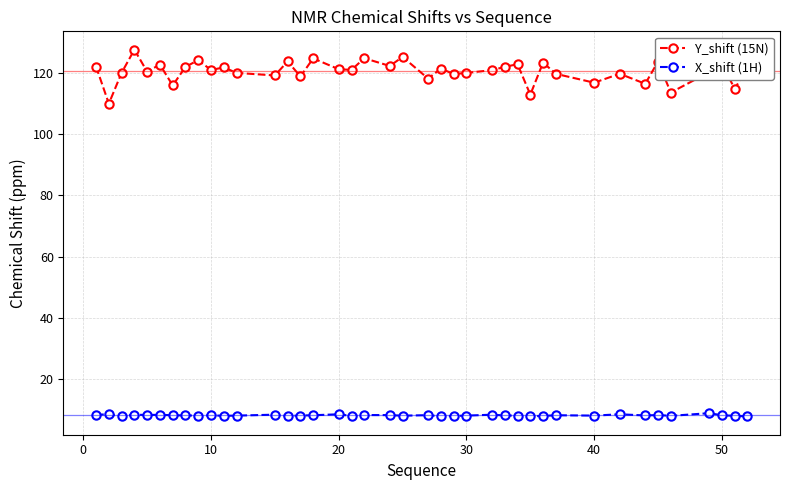

What is the average value of the Y_shift (15N) series?

120.4